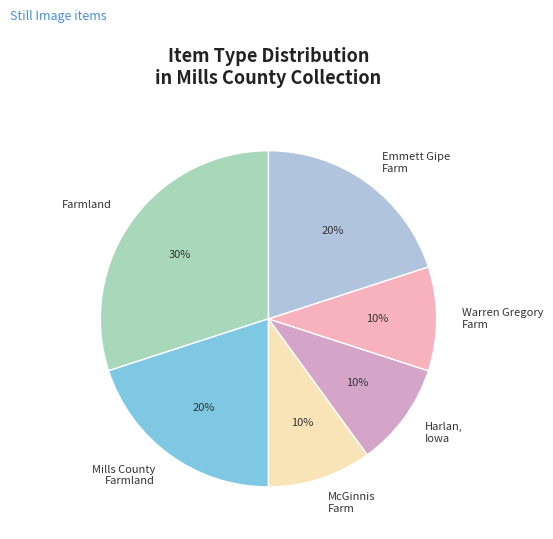

To the nearest percent, what is the difference between the Harlan, Iowa and Emmett Gipe Farm slice percentages?

10%